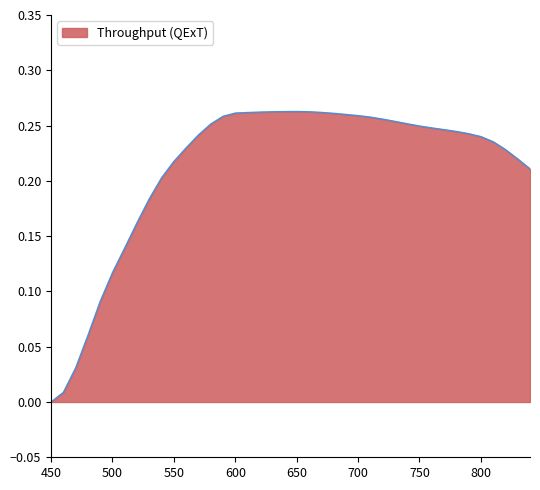

How many lines are shown in the chart?

1